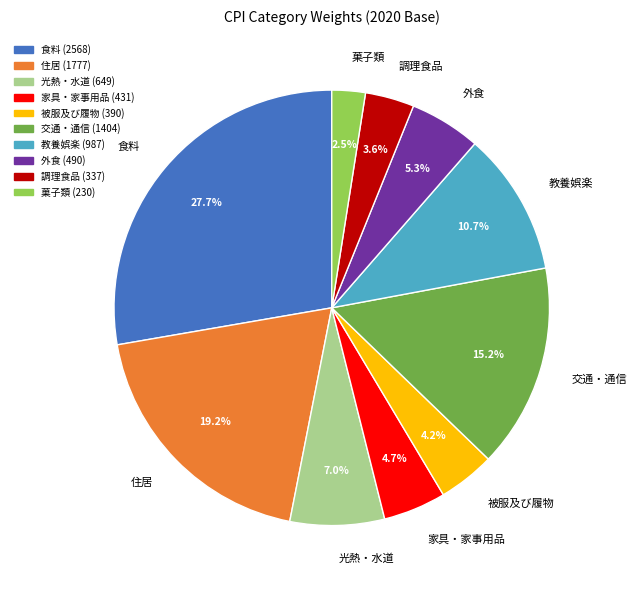

Which slice is the smallest?

菓子類